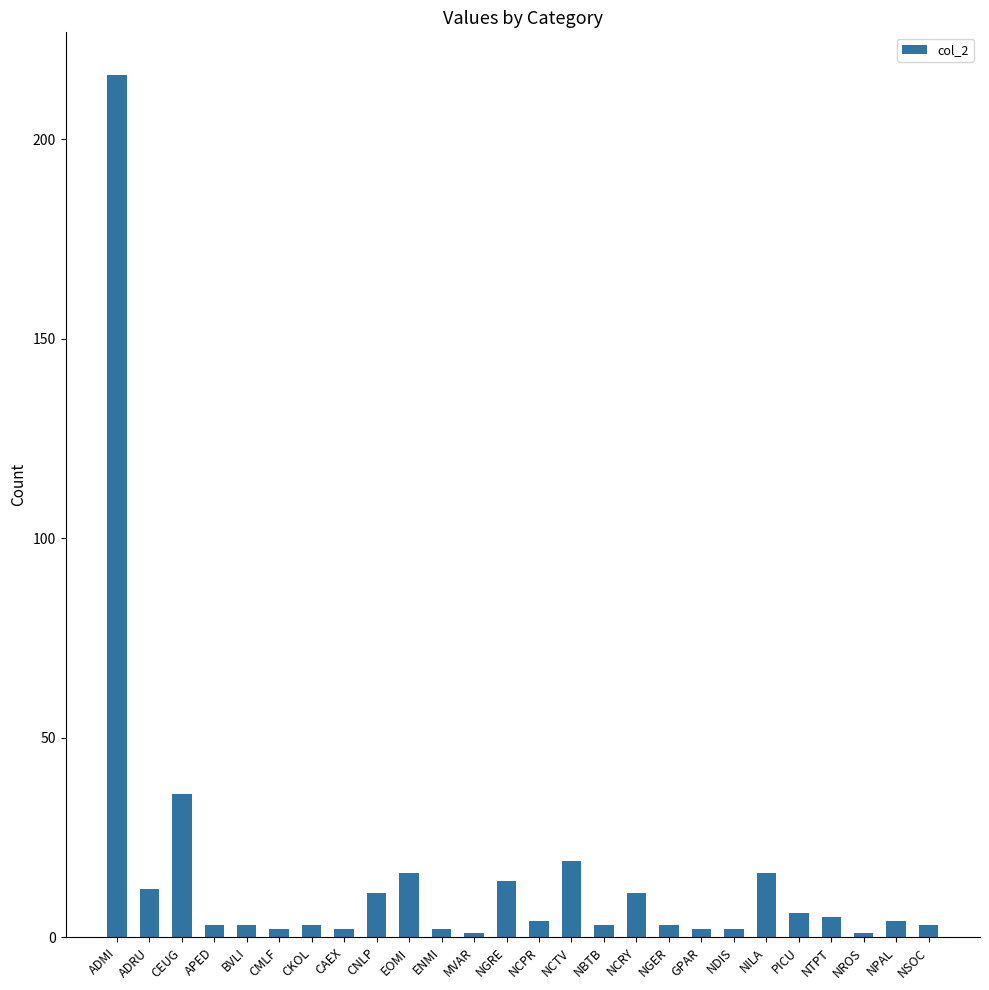

The value at NILA is 7. True or false?

False